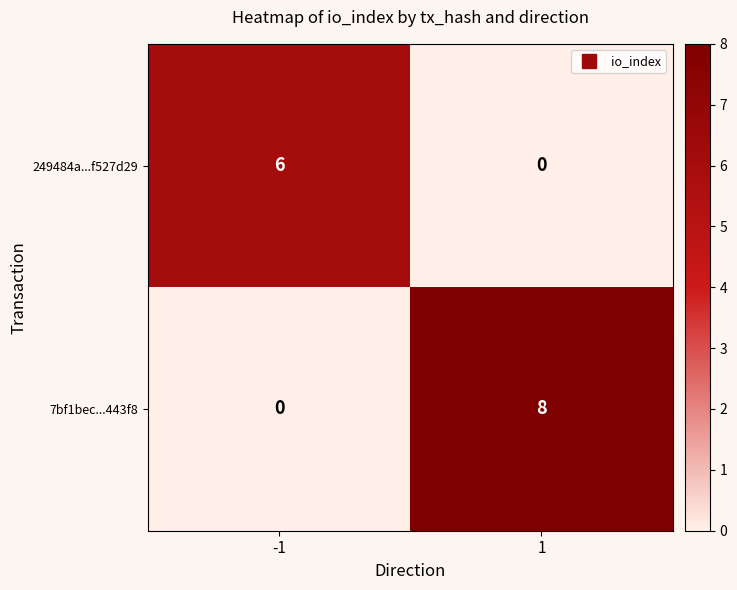

Which series changed the most between -1 and 1?

7bf1bec...443f8